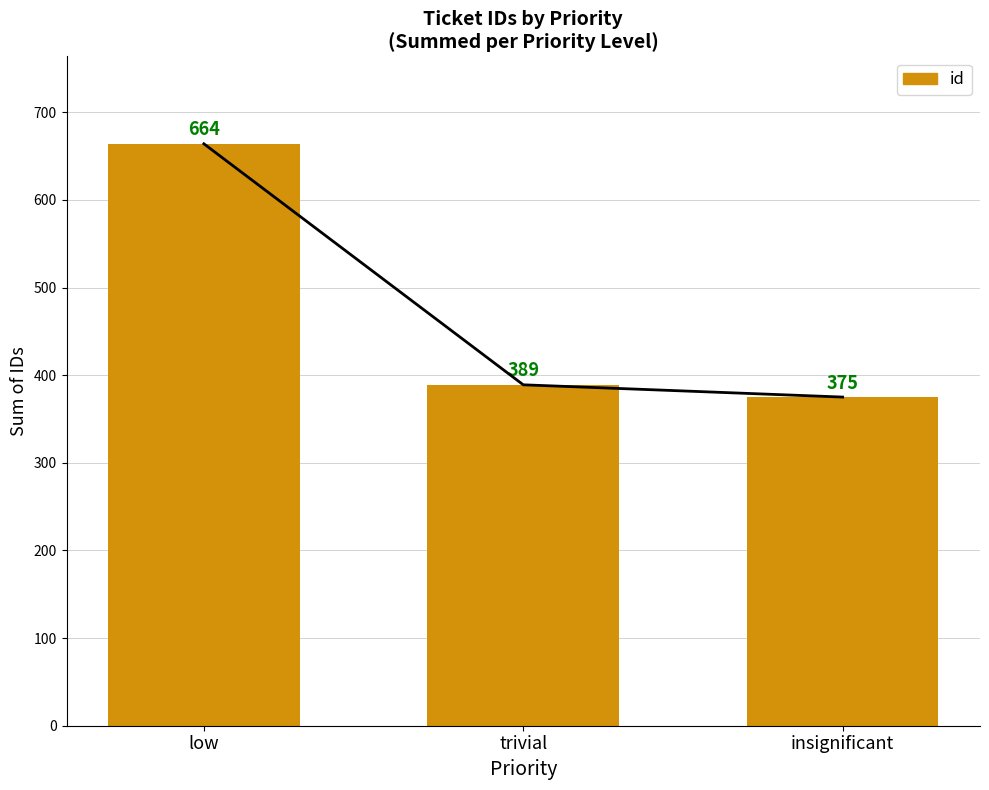

At which label does the data first exceed 389?

low